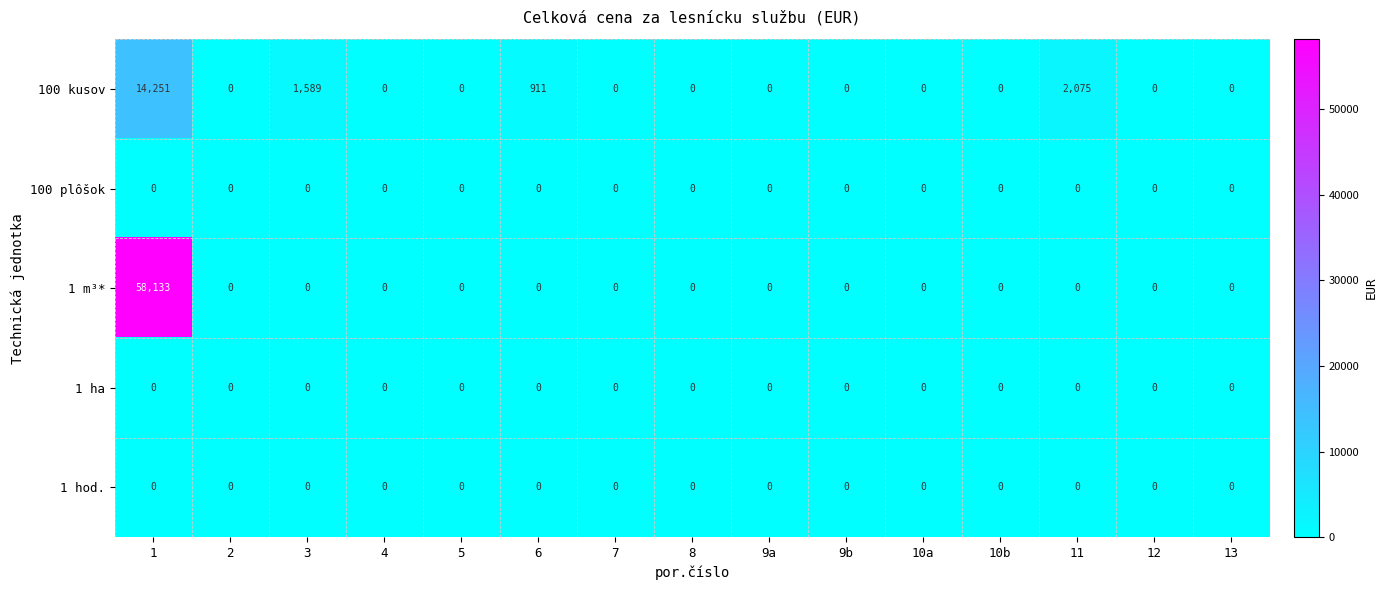

Which series has the widest spread of values?

1 m³*